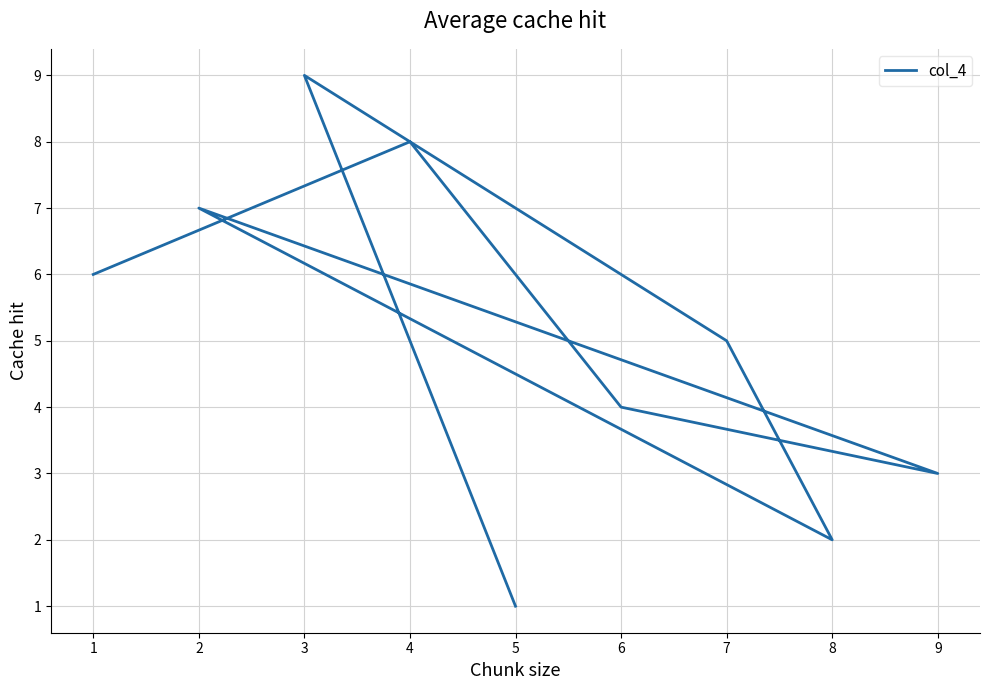

Where does the data first go above 5?

3